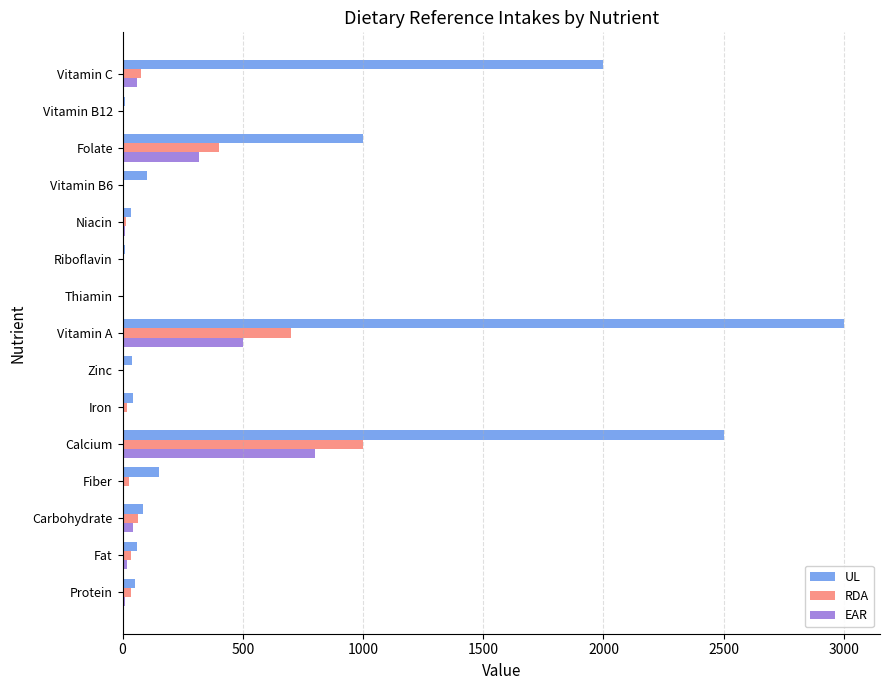

Is it true that RDA equals 400.0 at Folate?

True